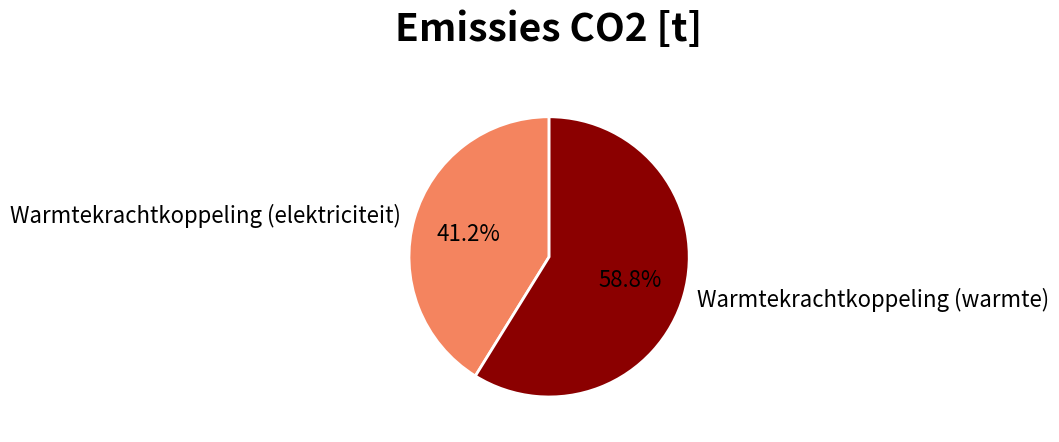

What is the ratio of the value at Warmtekrachtkoppeling (elektriciteit) to the value at Warmtekrachtkoppeling (warmte)?

0.7